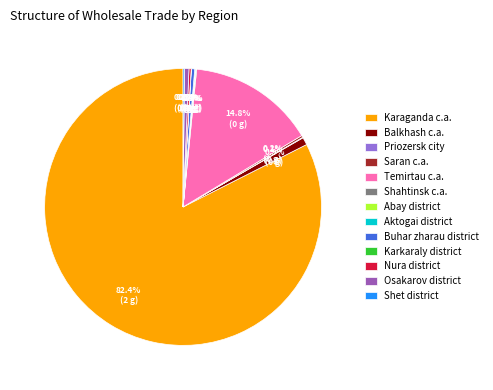

Which category has the biggest portion of the pie?

Karaganda c.a.